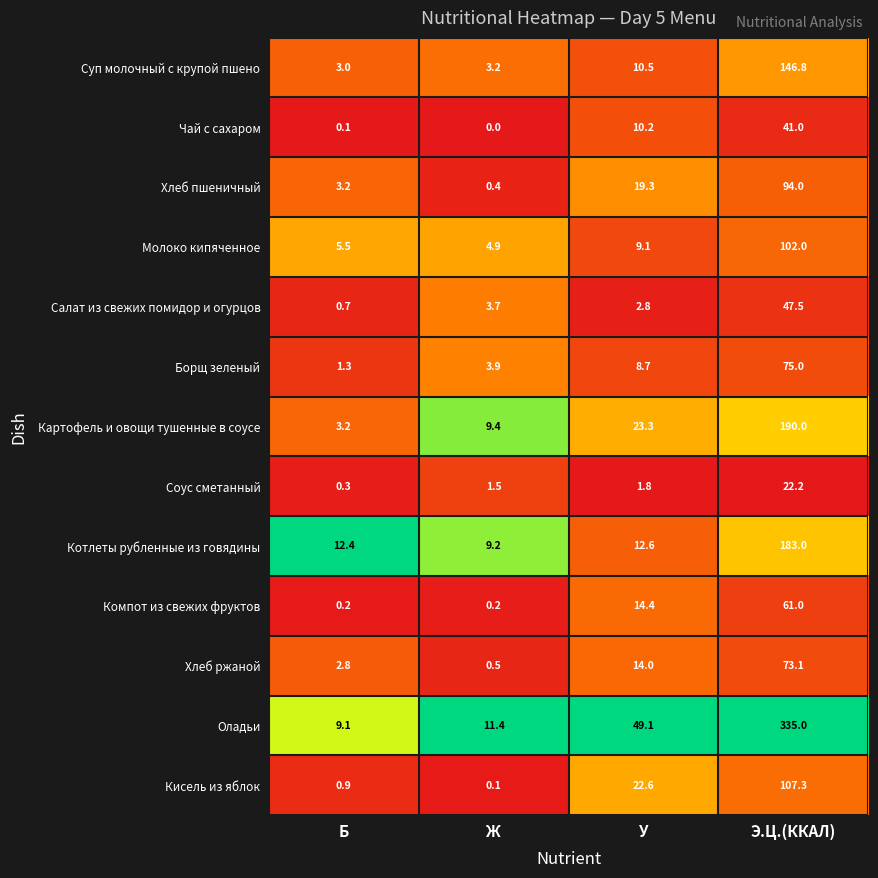

Is it true that Салат из свежих помидор и огурцов equals 47.5 at Э.Ц.(ККАЛ)?

True